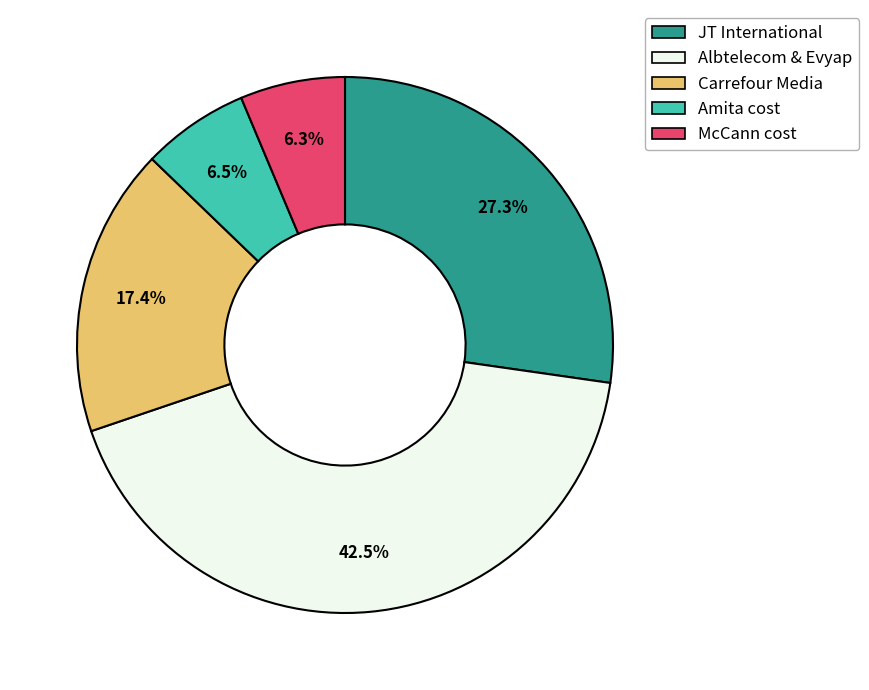

How many slices are in this pie chart?

5